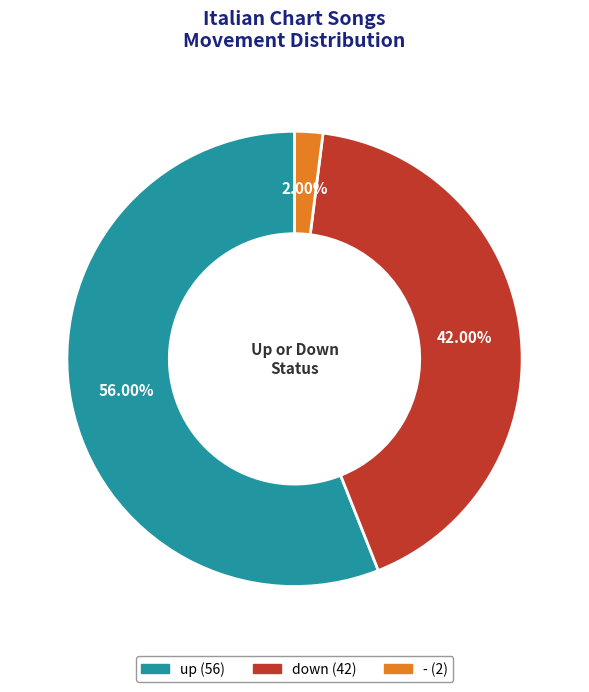

Is it true that up is 56% of the pie?

True